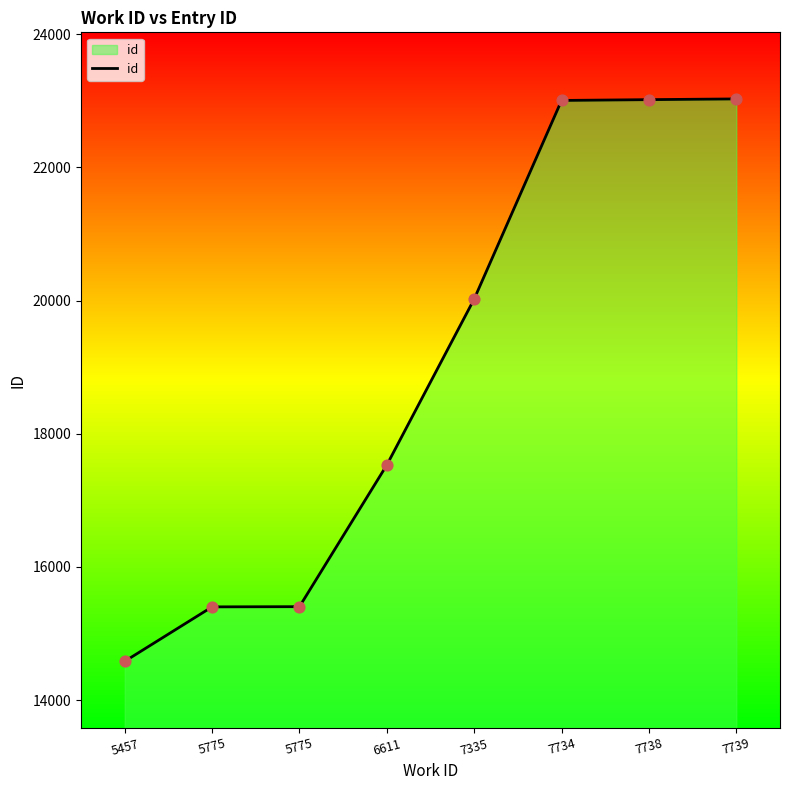

Count the number of data series in this chart.

1